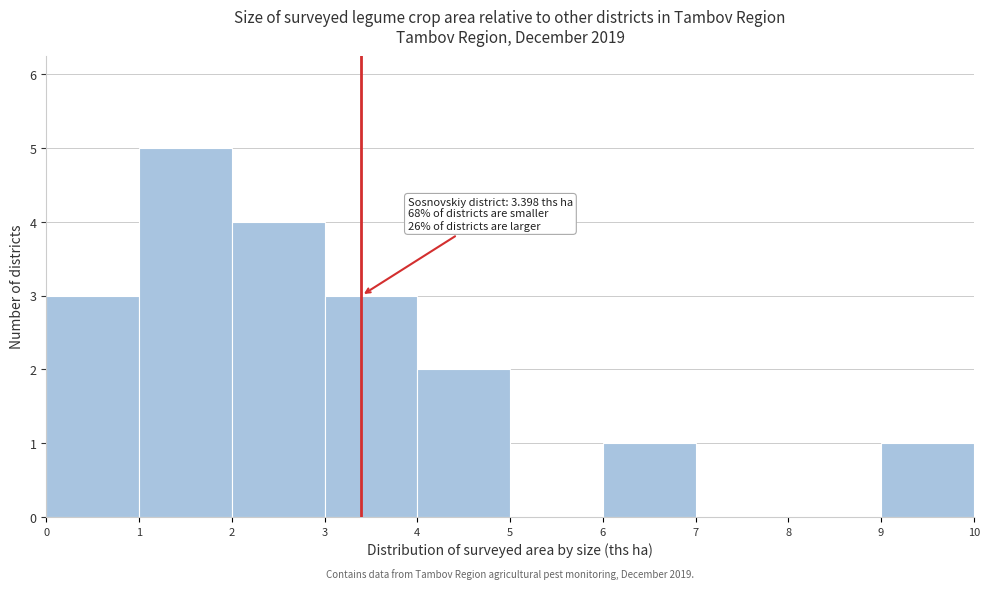

Over which range of the x-axis is the bar tallest?

1 to 2